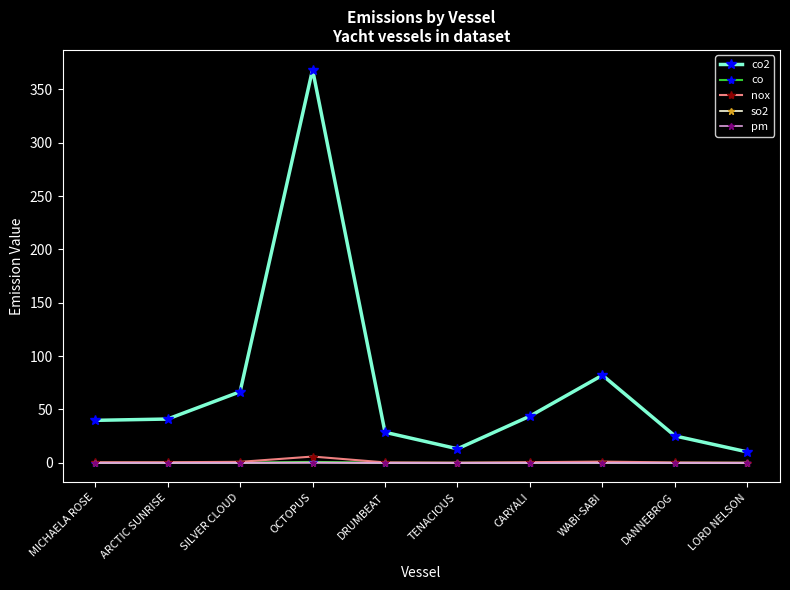

What is the maximum value for co2?

368.4